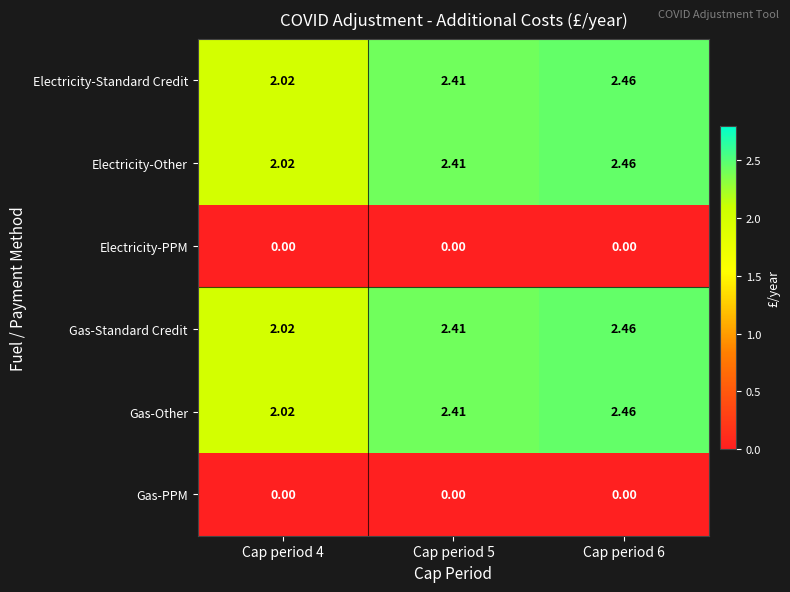

Is the value of Electricity-PPM at Cap period 4 greater than the value of Gas-Standard Credit at Cap period 6?

No